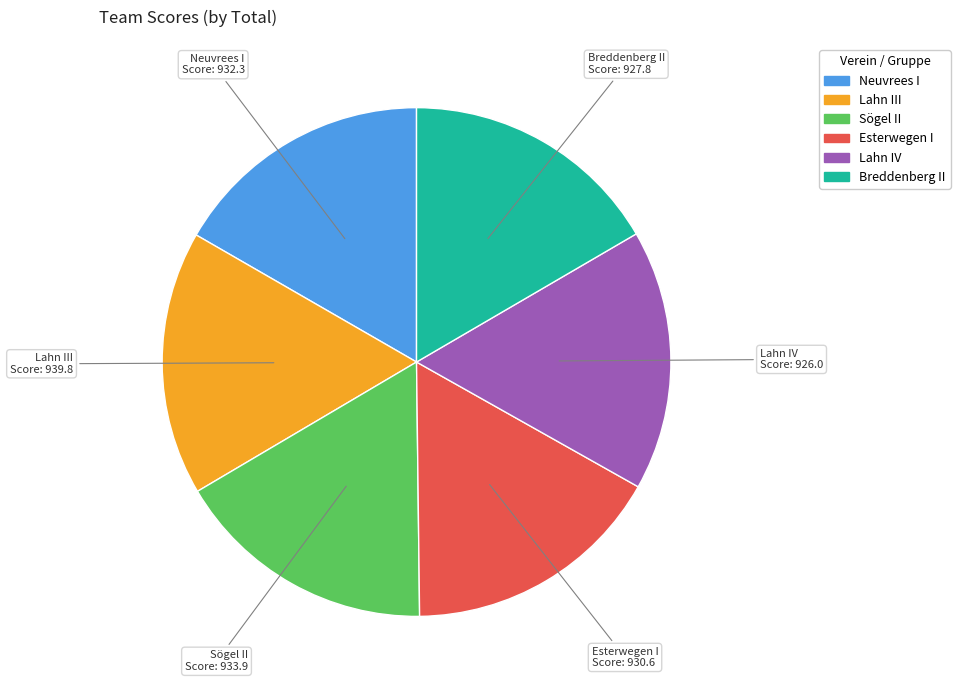

Is Lahn III the majority of the pie?

No